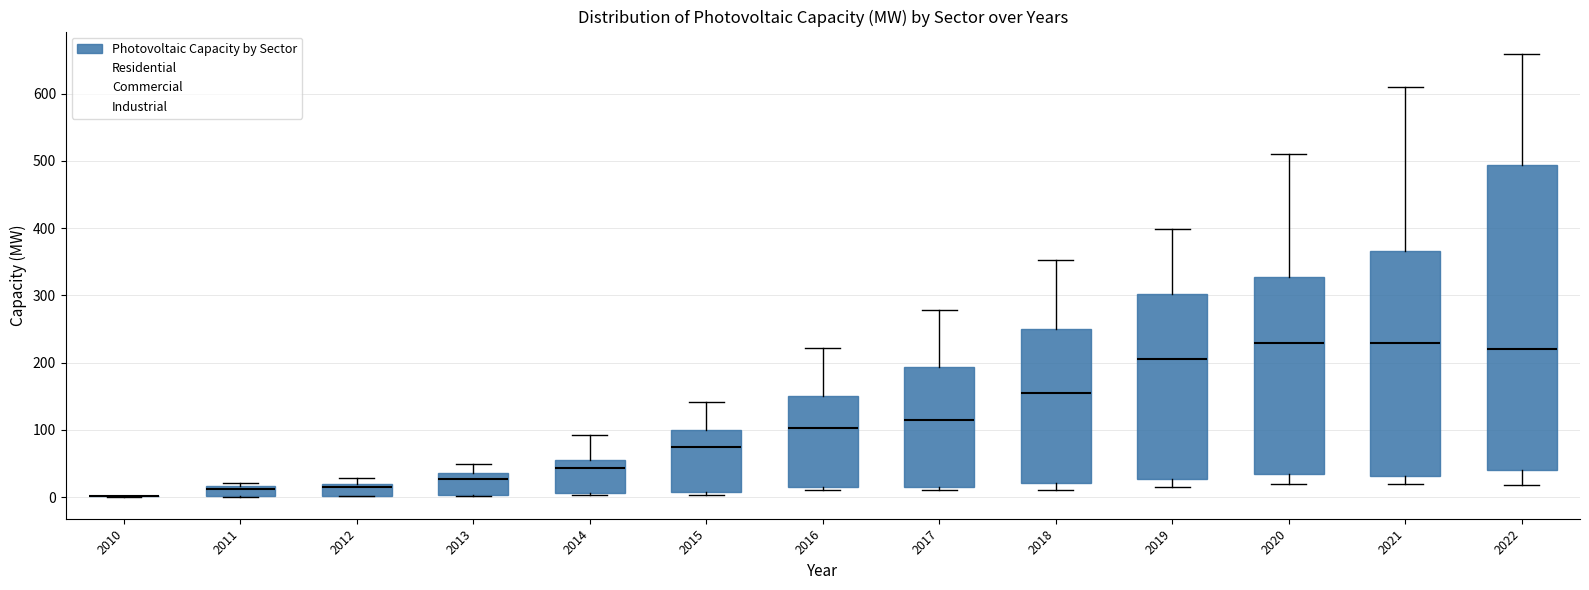

Comparing the boxes themselves (not the whiskers), which one is the tallest?

2022